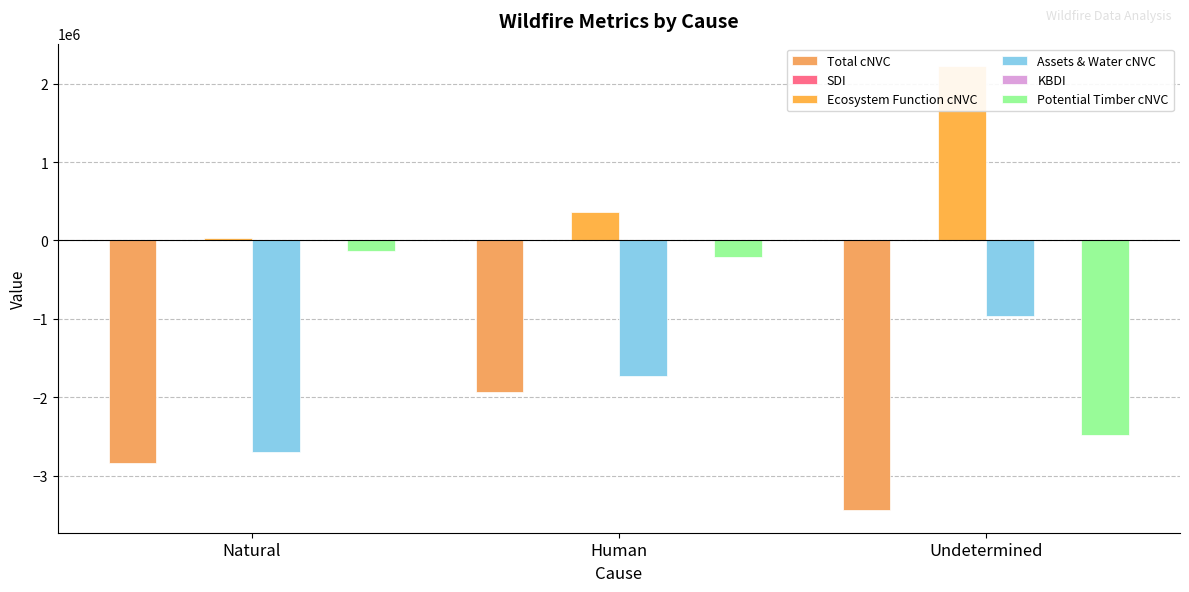

At which label is SDI closest to 66?

Human